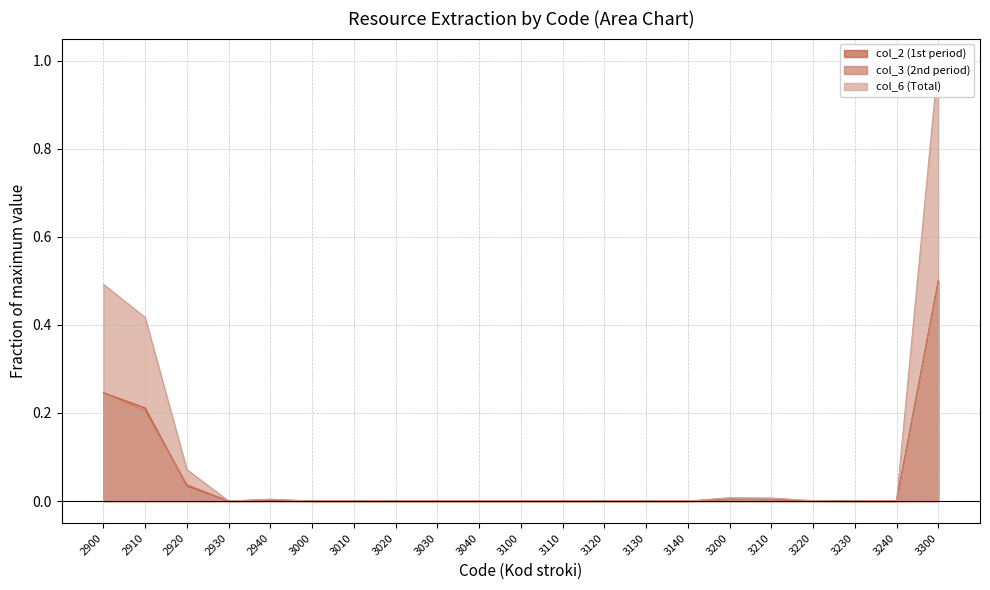

True or false: col_3 (2nd period) and col_2 (1st period) cross at least once.

True